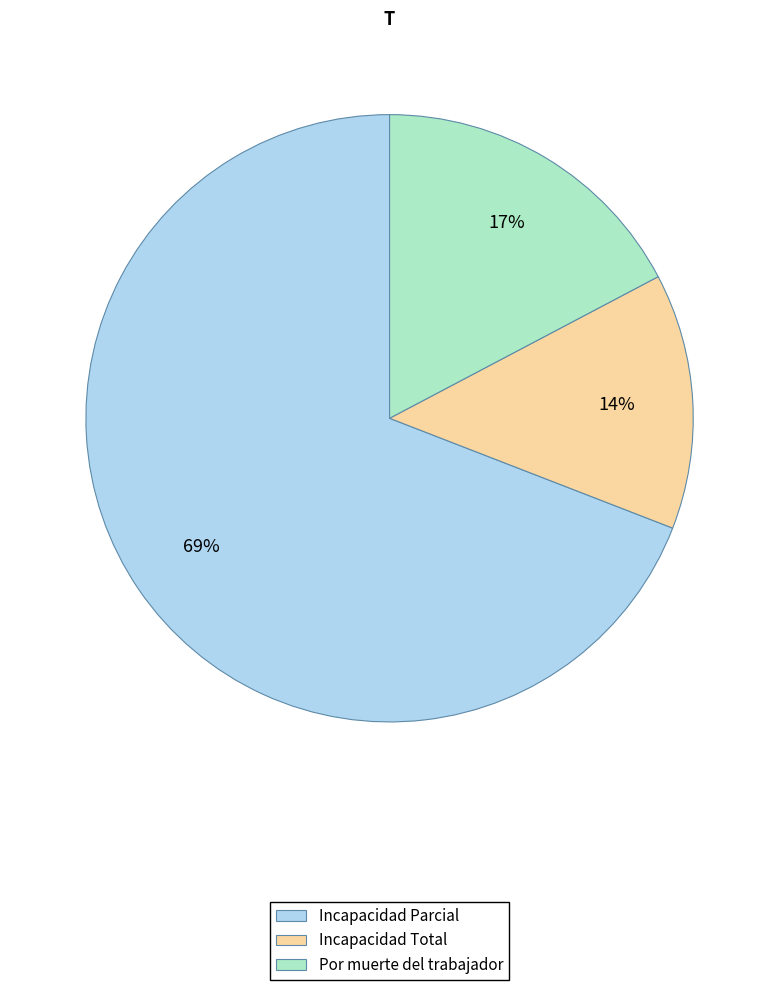

Does Incapacidad Total account for over 50% of the chart?

No